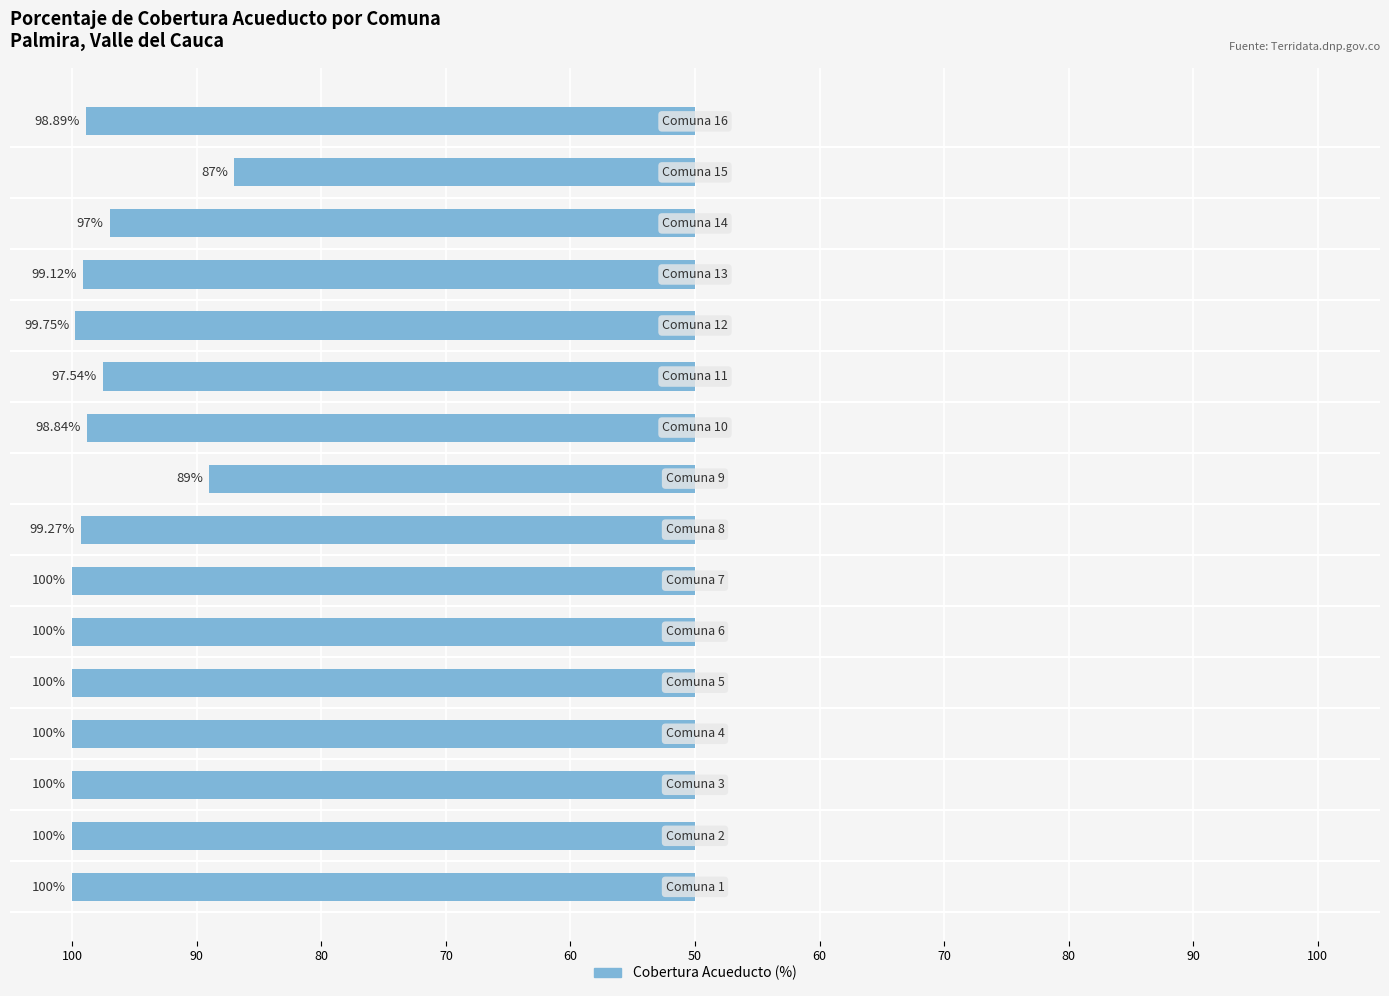

Reading left to right, list all the values displayed in this chart.

100.0	100.0	100.0	100.0	100.0	100.0	100.0	99.3	89.0	98.8	97.5	99.8	99.1	97.0	87.0	98.9